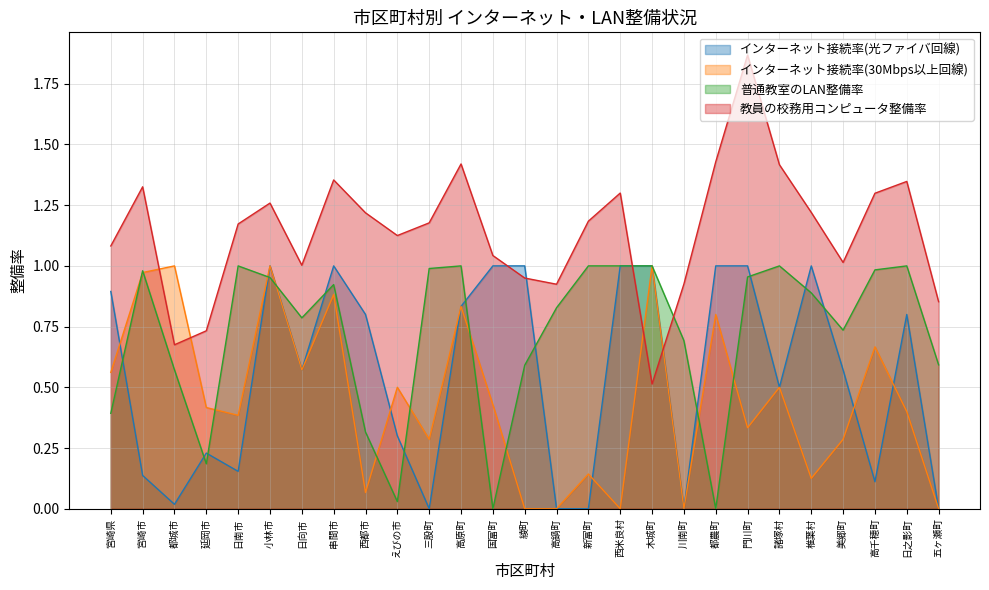

Reading right to left, extract all data points from this chart.

インターネット接続率(光ファイバ回線): 0.0	0.8	0.1	0.6	1.0	0.5	1.0	1.0	0.0	1.0	1.0	0.0	0.0	1.0	1.0	0.8	0.0	0.3	0.8	1.0	0.6	1.0	0.2	0.2	0.0	0.1	0.9
インターネット接続率(30Mbps以上回線): 0.0	0.4	0.7	0.3	0.1	0.5	0.3	0.8	0.0	1.0	0.0	0.1	0.0	0.0	0.4	0.8	0.3	0.5	0.1	0.9	0.6	1.0	0.4	0.4	1.0	1.0	0.6
普通教室のLAN整備率: 0.6	1.0	1.0	0.7	0.9	1.0	1.0	0.0	0.7	1.0	1.0	1.0	0.8	0.6	0.0	1.0	1.0	0.0	0.3	0.9	0.8	1.0	1.0	0.2	0.6	1.0	0.4
教員の校務用コンピュータ整備率: 0.9	1.3	1.3	1.0	1.2	1.4	1.9	1.4	0.9	0.5	1.3	1.2	0.9	0.9	1.0	1.4	1.2	1.1	1.2	1.4	1.0	1.3	1.2	0.7	0.7	1.3	1.1